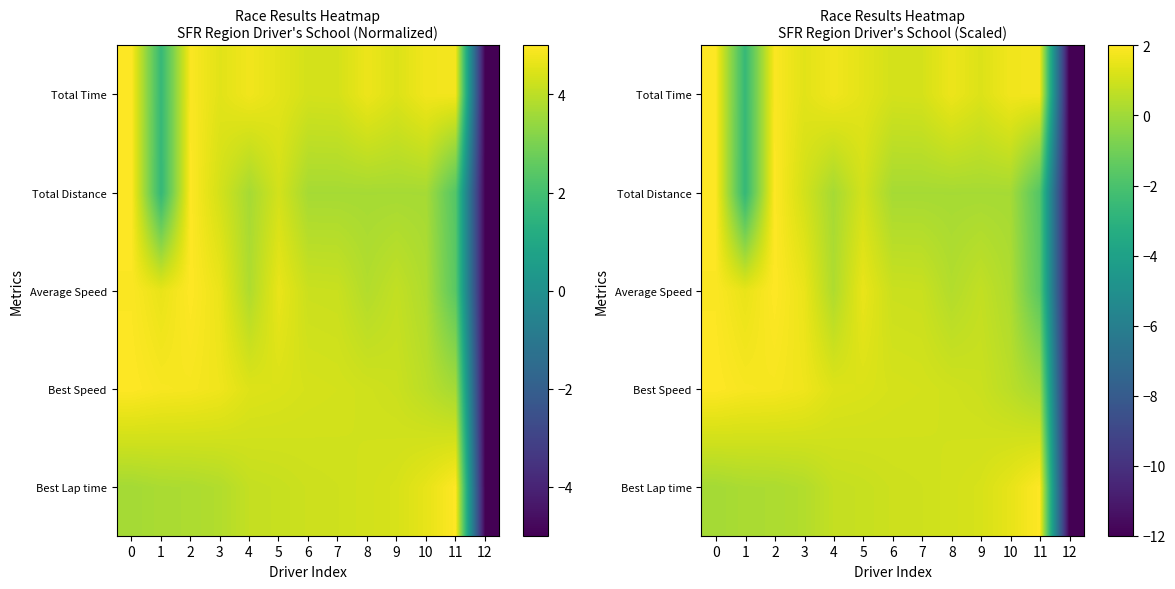

At which category does the chart reach its minimum across all series?

12